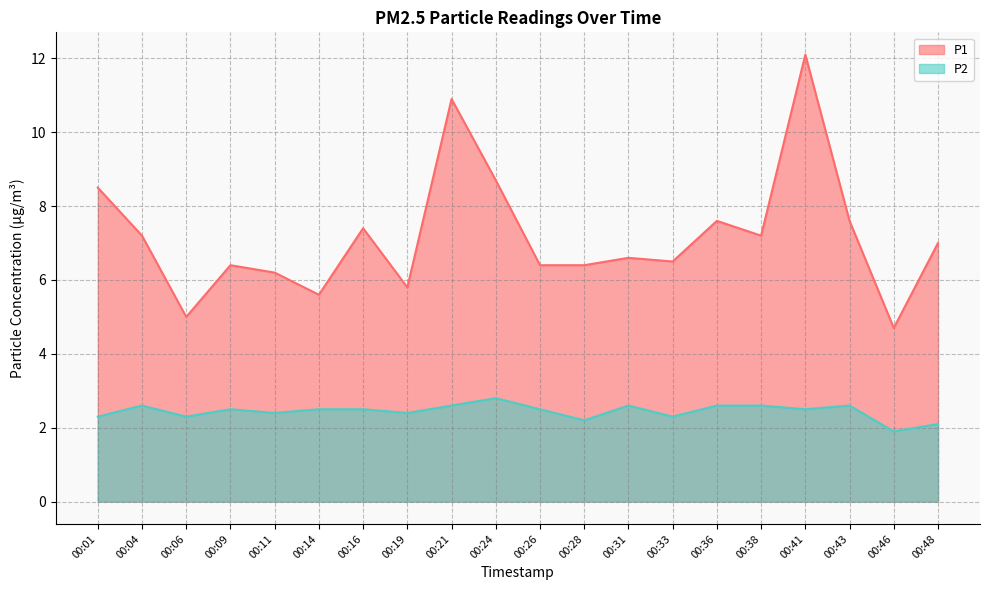

Is it true that P1 equals 7.6 at 00:36?

True